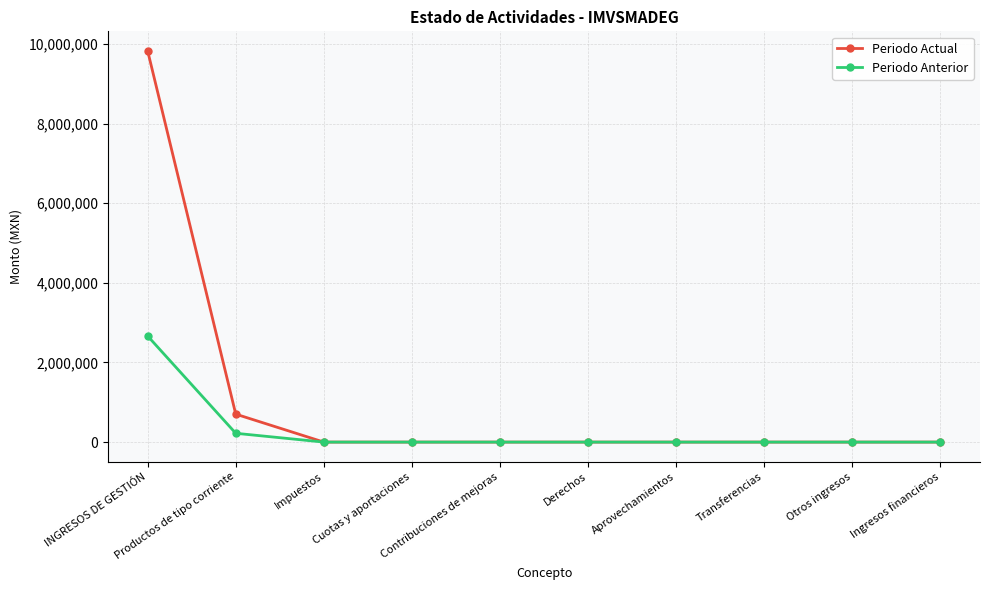

Which series has the widest spread of values?

Periodo Actual